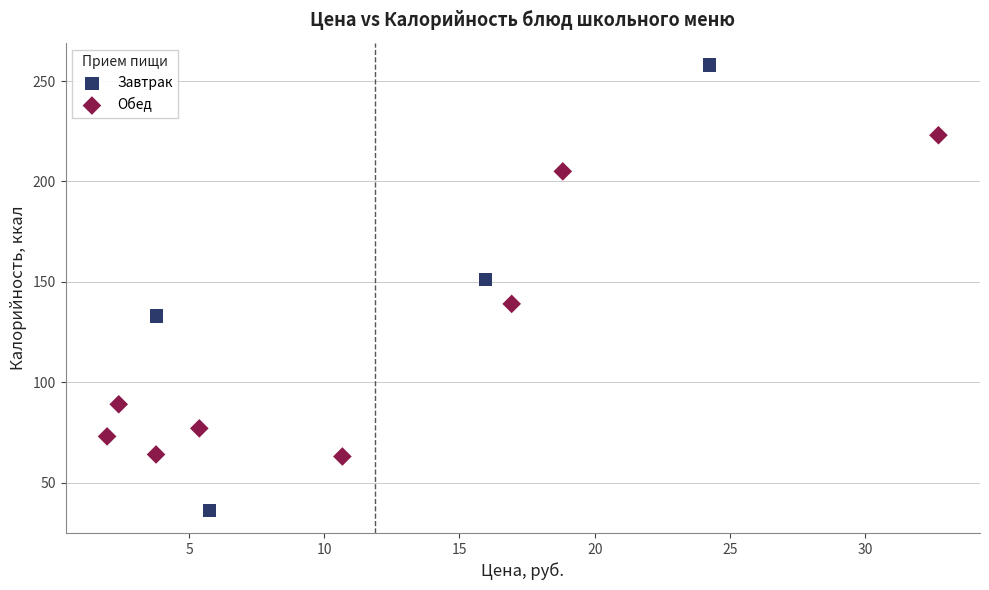

Which series reaches the maximum Y coordinate?

Завтрак